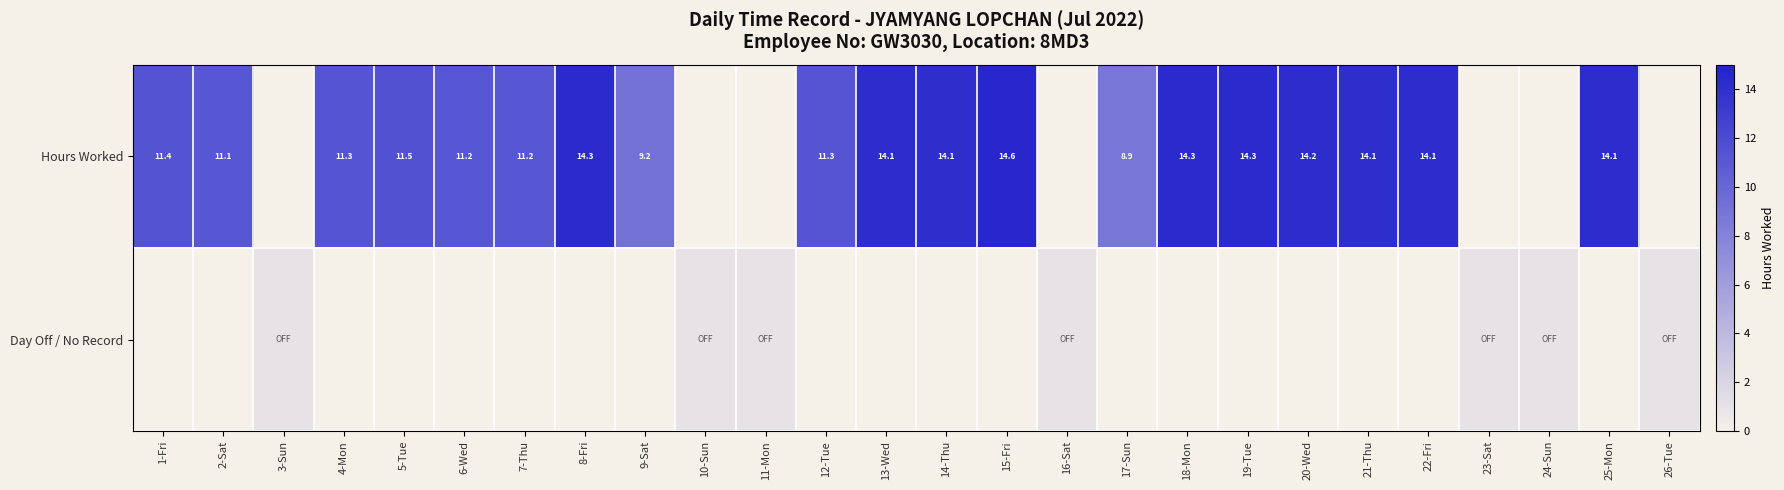

Which has a higher value, 25-Mon or 2-Sat?

25-Mon